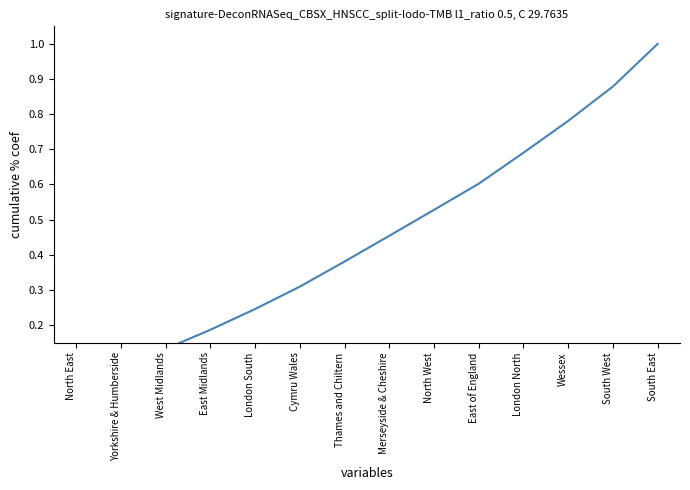

Reading left to right, what are all the values shown in this chart?

0.0	0.1	0.1	0.2	0.2	0.3	0.4	0.5	0.5	0.6	0.7	0.8	0.9	1.0